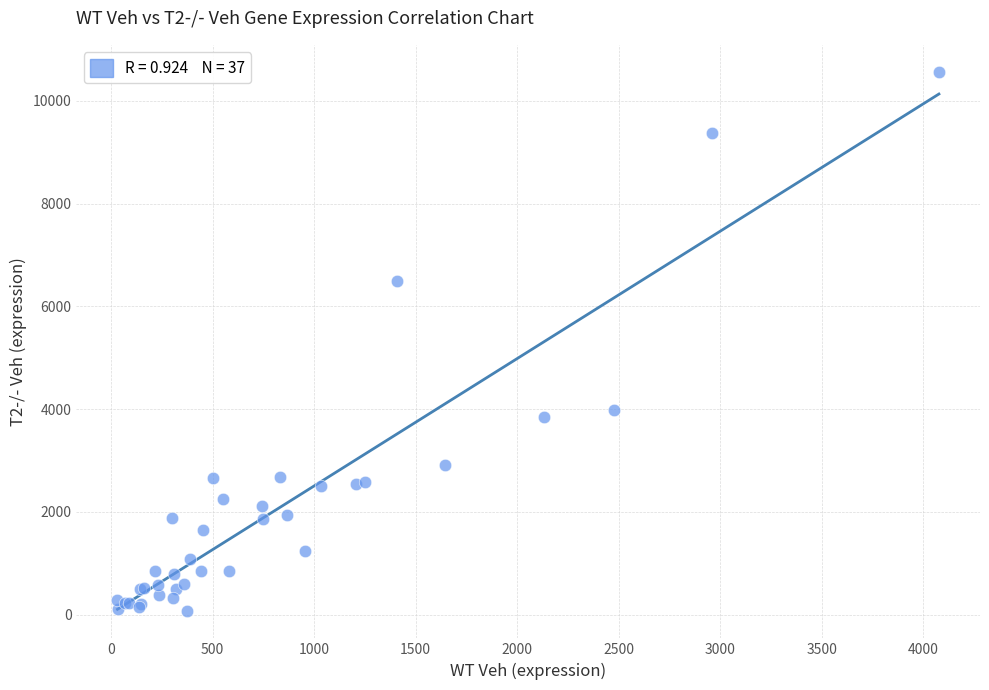

What Y value in the scatter plot is closest to 5314?

6486.8